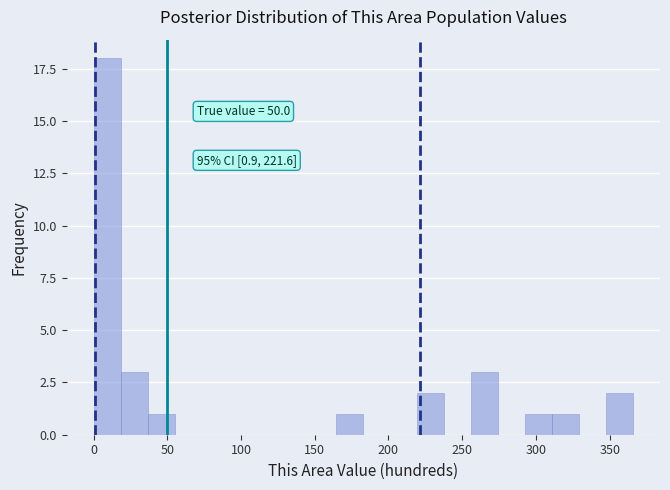

Around what value on the x-axis is the tallest bar? Give the approximate position of its centre, as read against the axis.

10